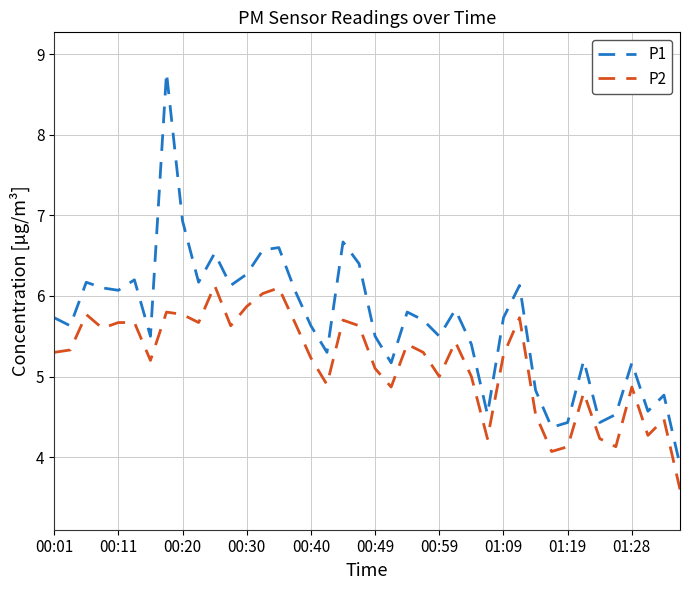

True or false: P2 and P1 cross at least once.

False